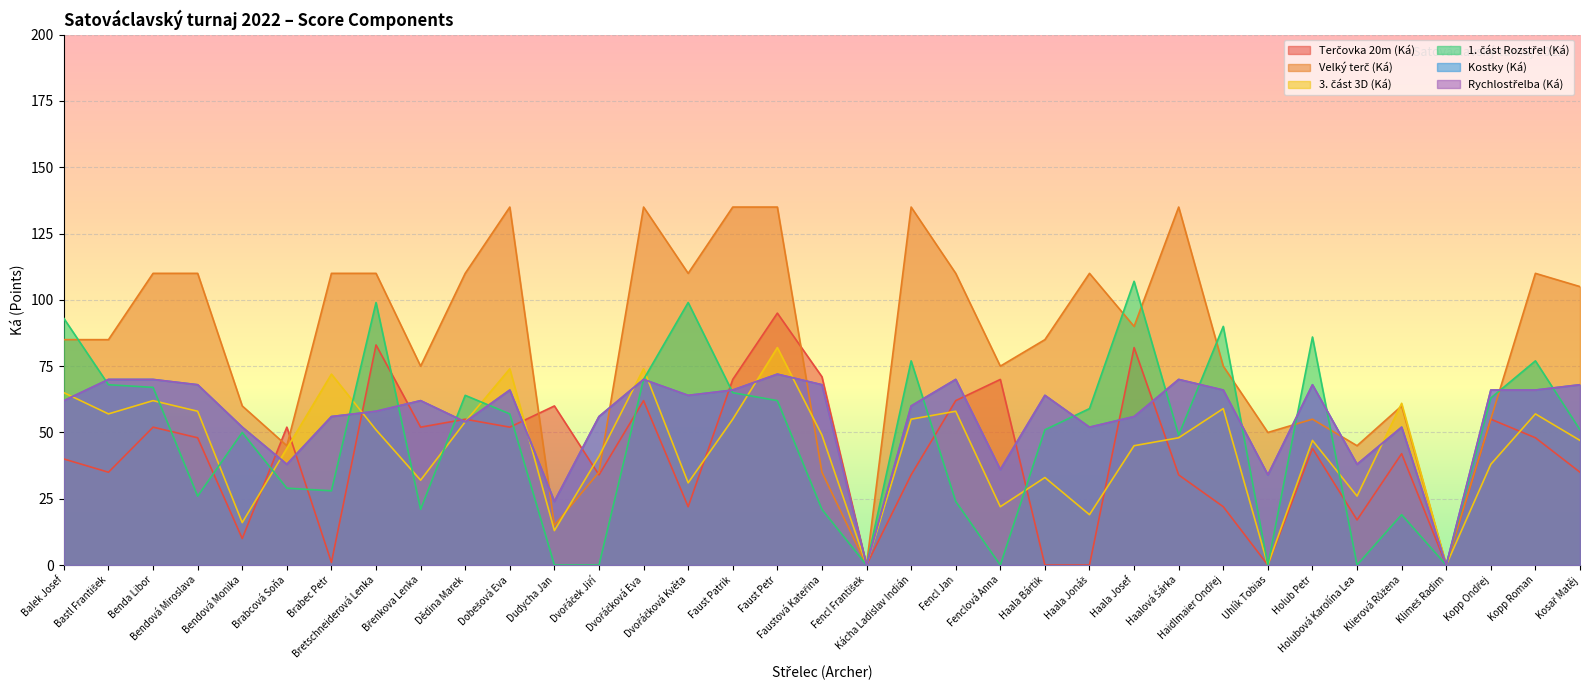

How many distinct data groups are displayed?

6